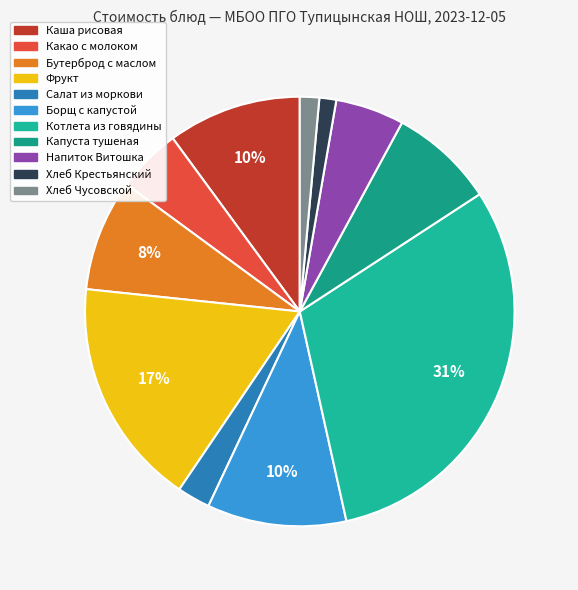

Count the number of slices in the pie.

11